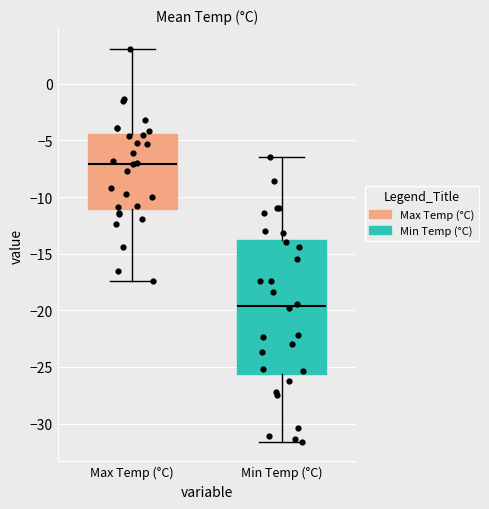

Which box has the highest median line?

Max Temp (°C)